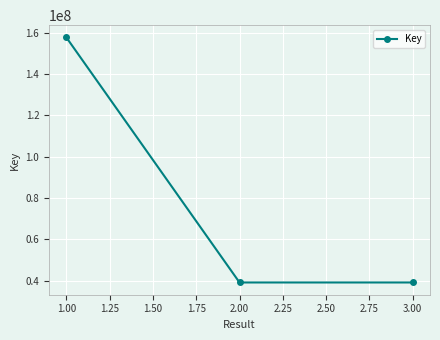

What is the change in value from 1.00 to 3.00?

-118419095